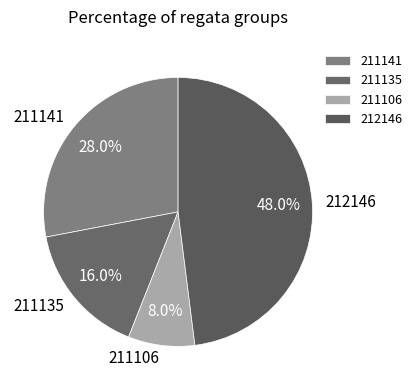

Which slice is the smallest?

211106